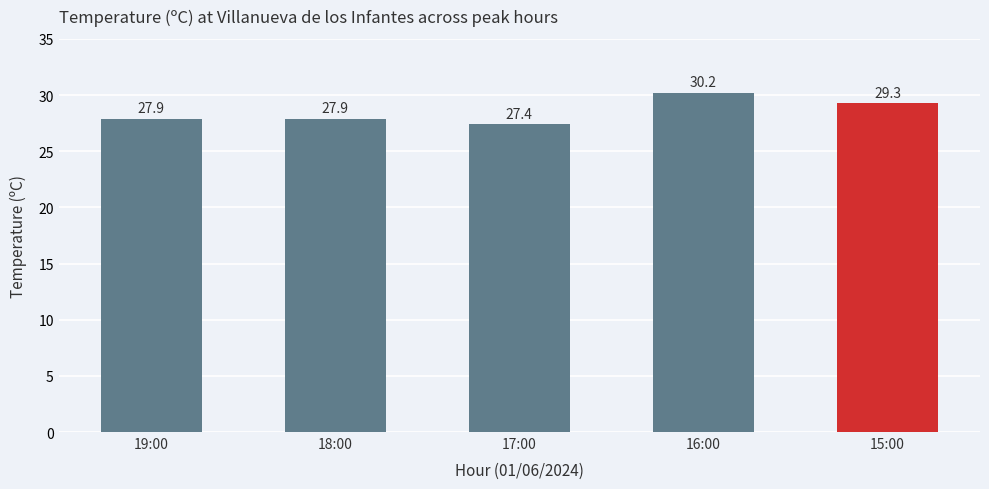

Reading right to left, transcribe all the data shown in this chart.

15:00=29.3	16:00=30.2	17:00=27.4	18:00=27.9	19:00=27.9